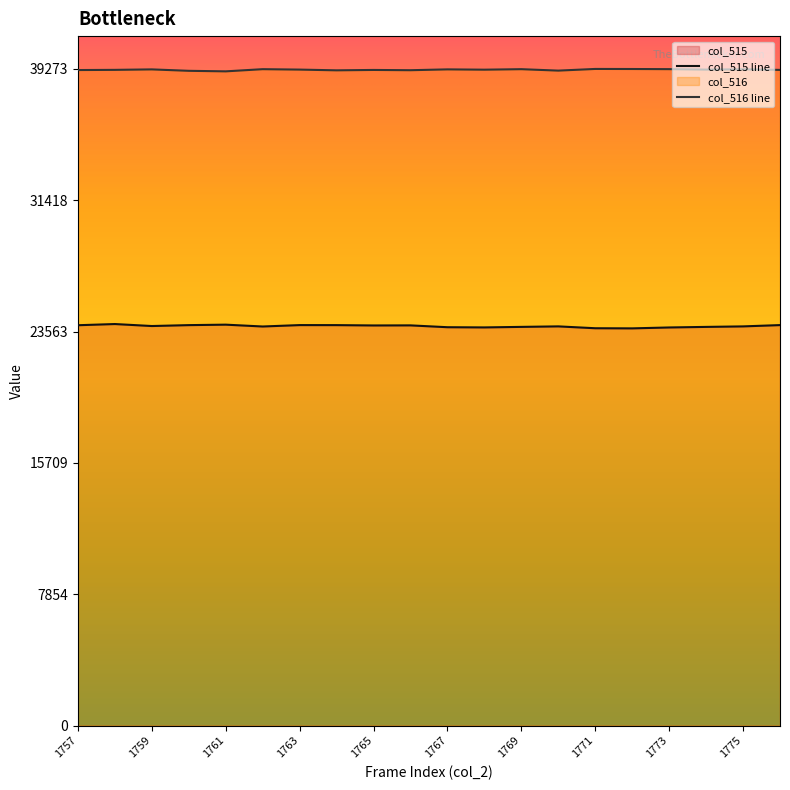

List the series in order of their overall mean, highest first.

col_516 line, col_515 line